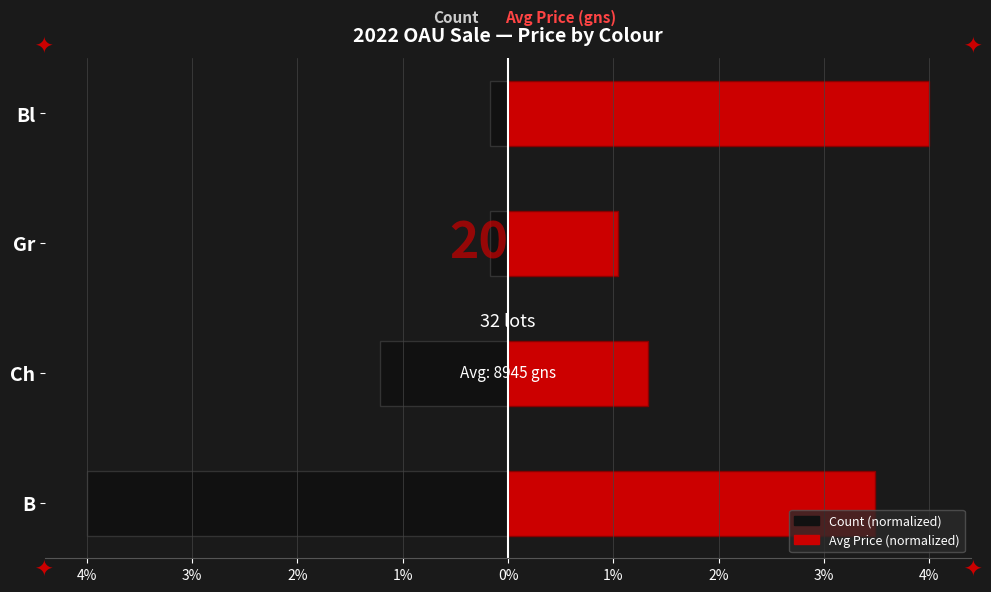

What position from the right is B?

4